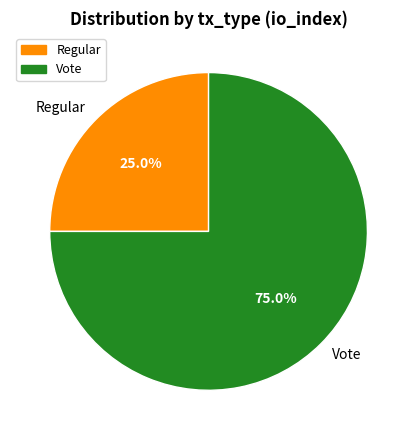

What percentage is the Vote slice, to the nearest percent?

75%